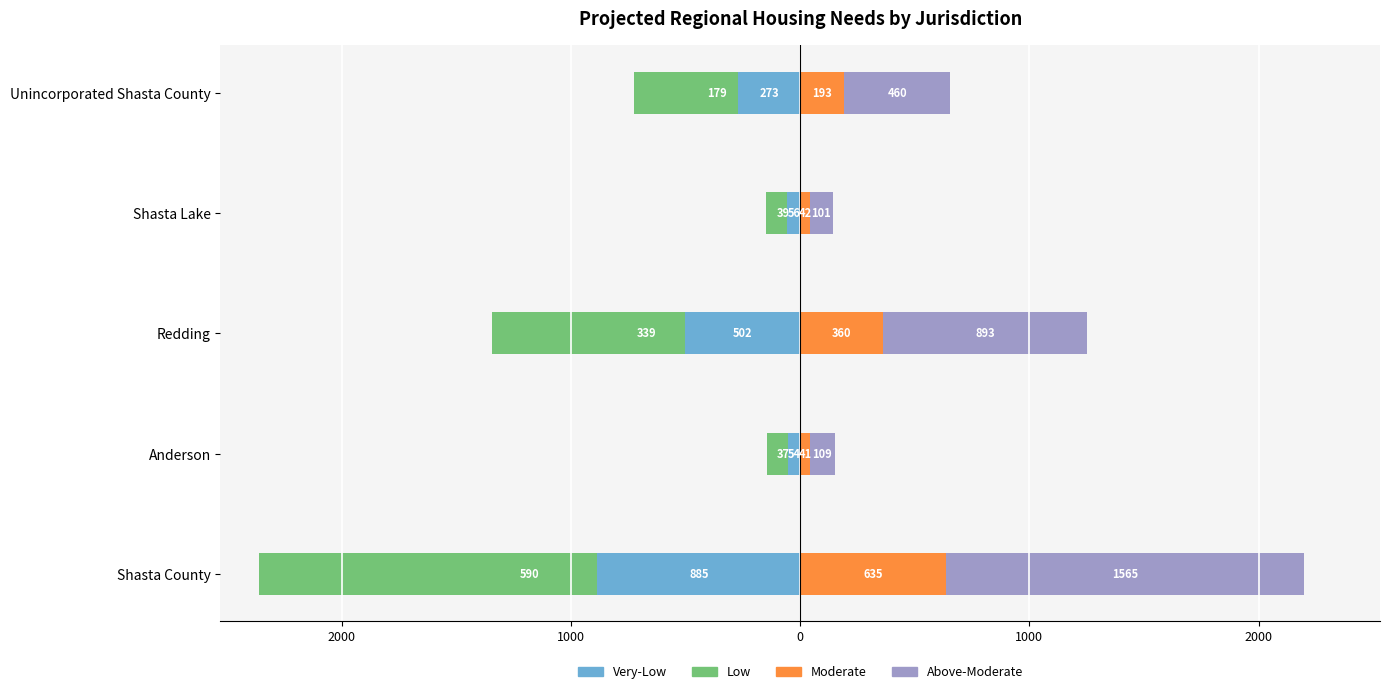

What are all the series names shown in the legend?

Very-Low, Low, Moderate, Above-Moderate